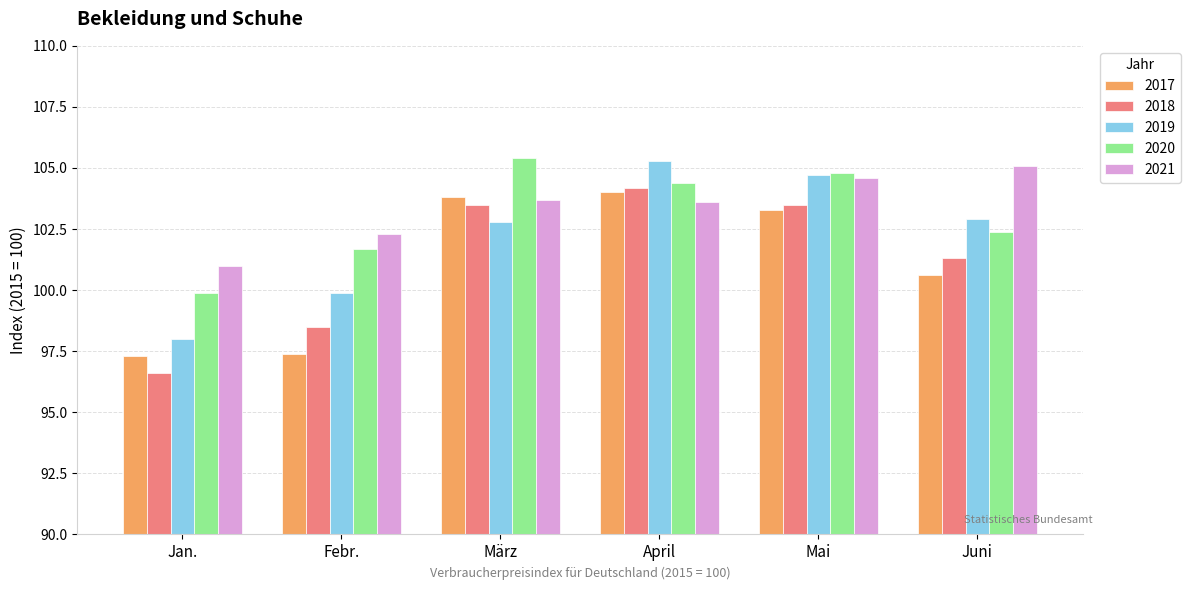

Which series has the largest range (max minus min)?

2018